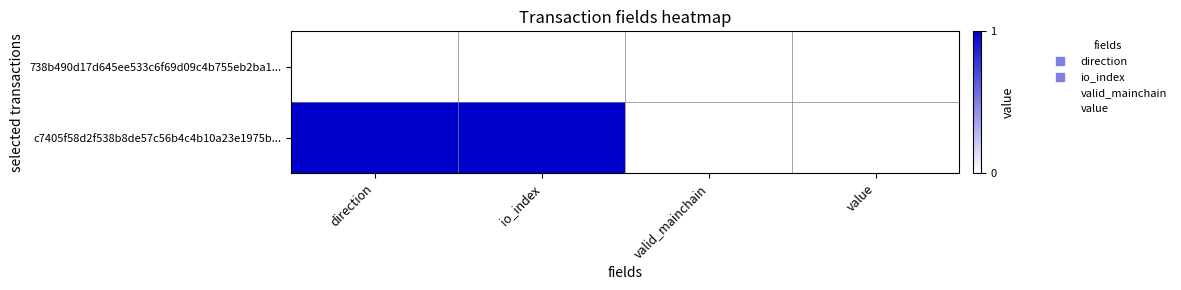

Rank the series at valid_mainchain from highest to lowest value.

738b490d17d645ee533c6f69d09c4b755eb2ba1..., c7405f58d2f538b8de57c56b4c4b10a23e1975b...